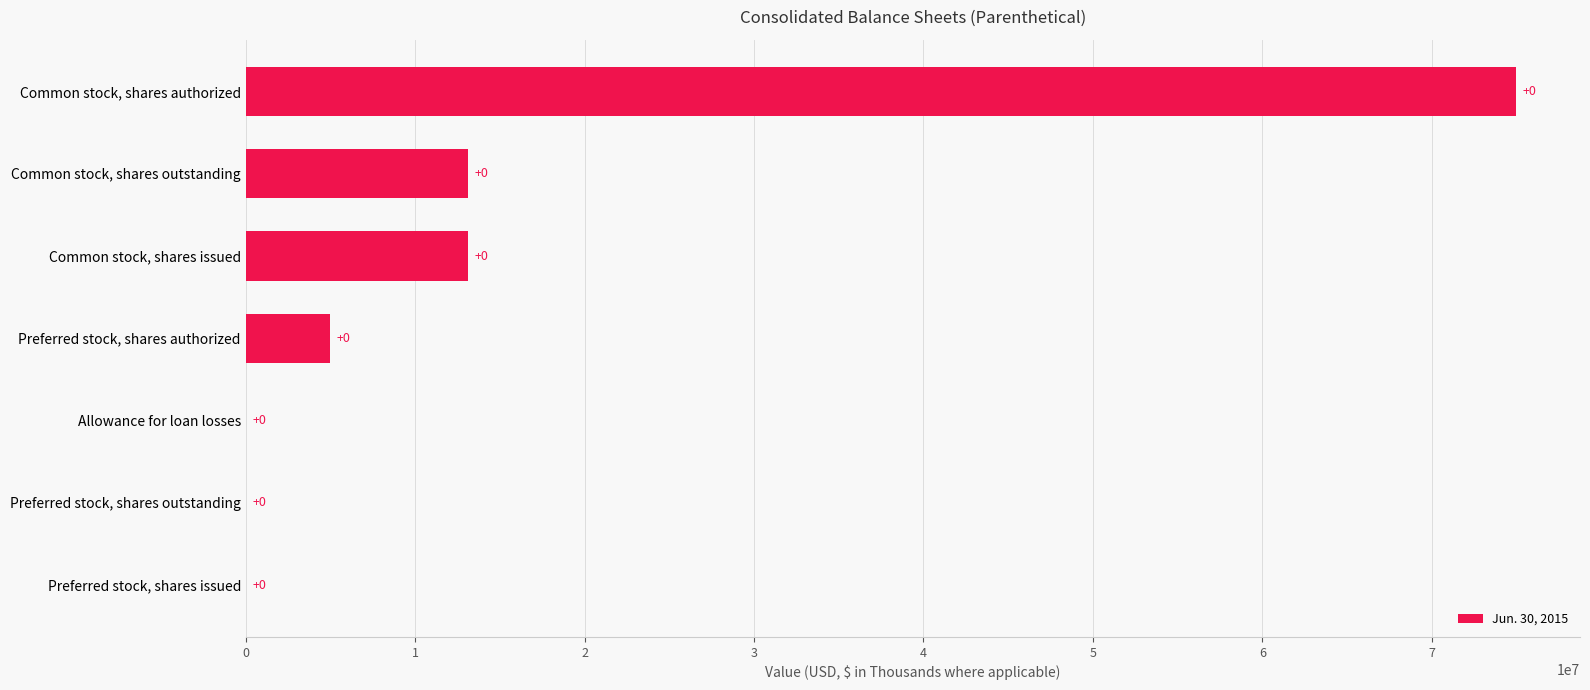

Count the number of categories in the chart.

7